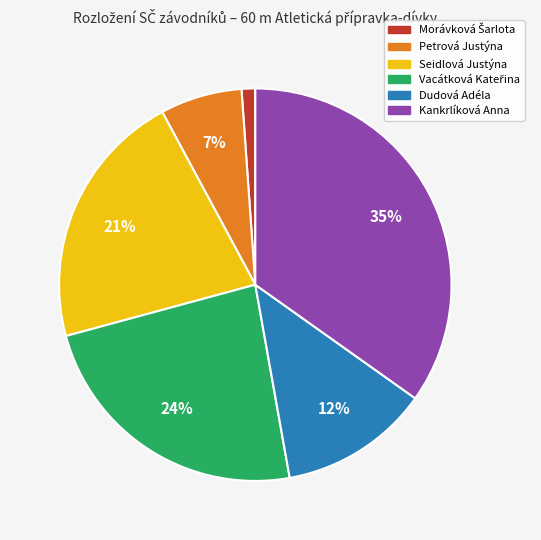

Does Petrová Justýna represent more than half of the total?

No